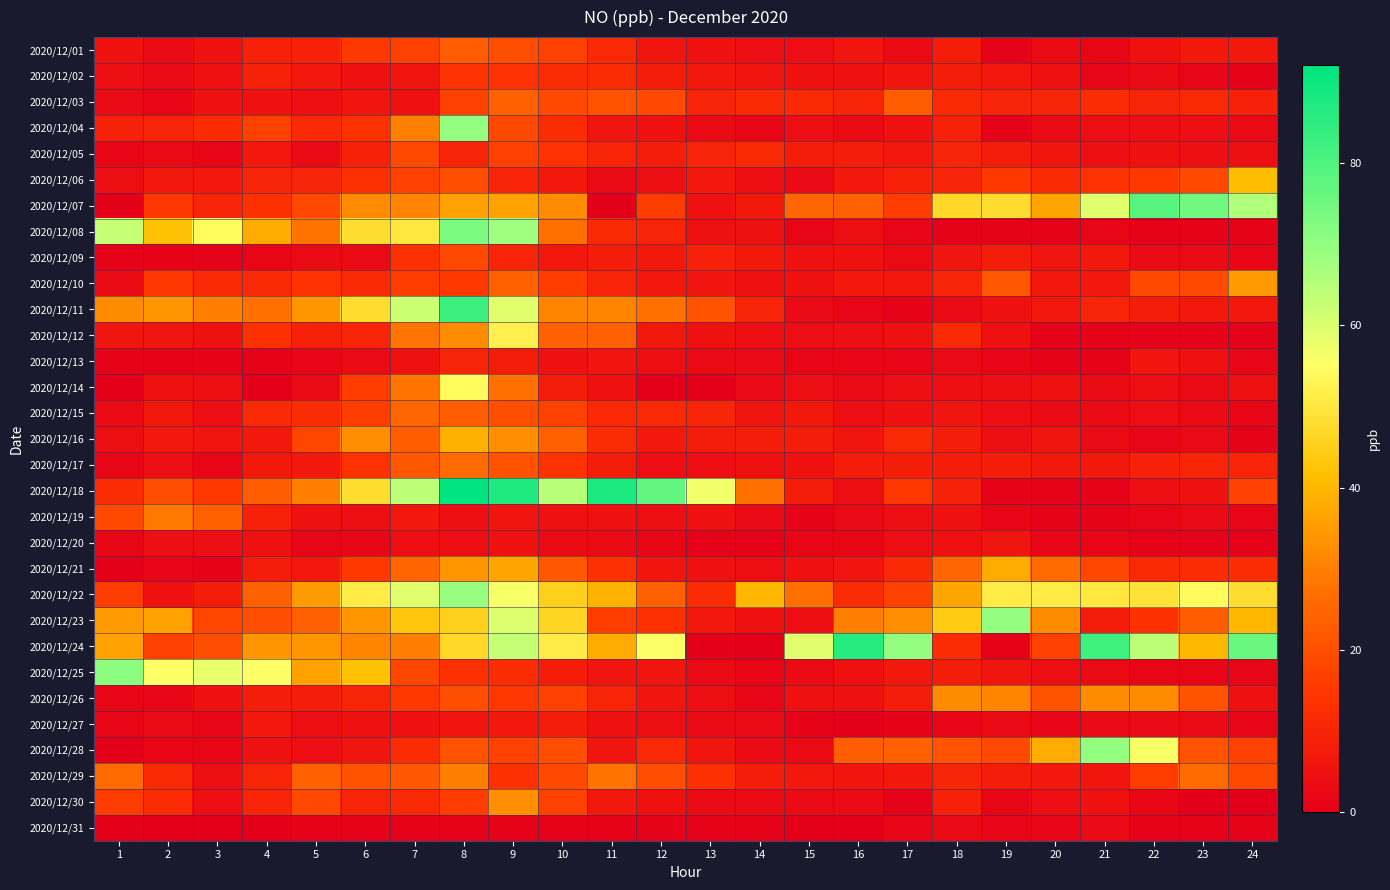

Which series has the widest spread of values?

2020/12/18